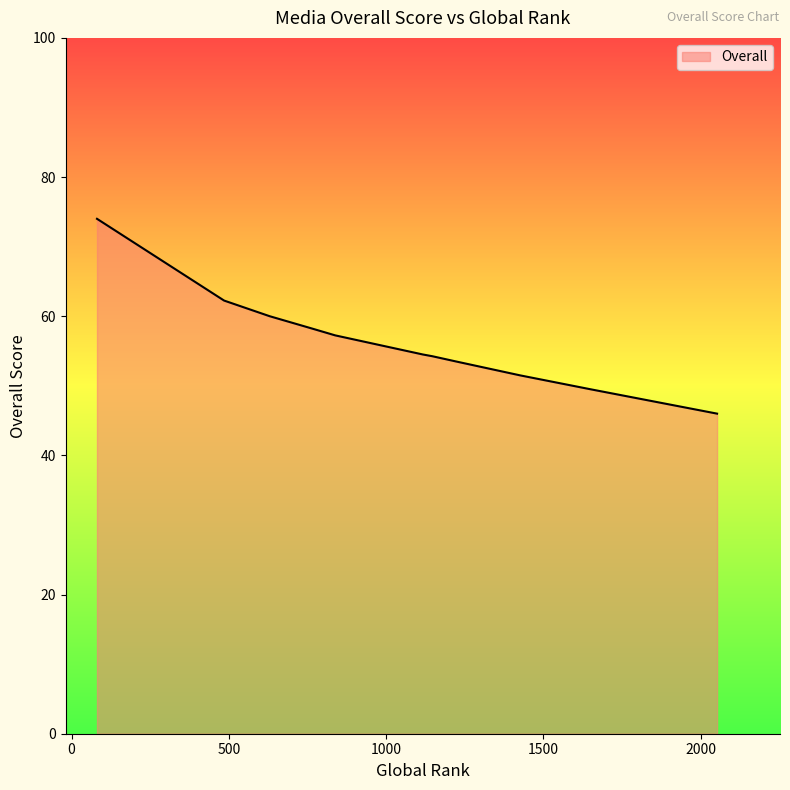

What is the difference between the maximum and minimum values?

28.0